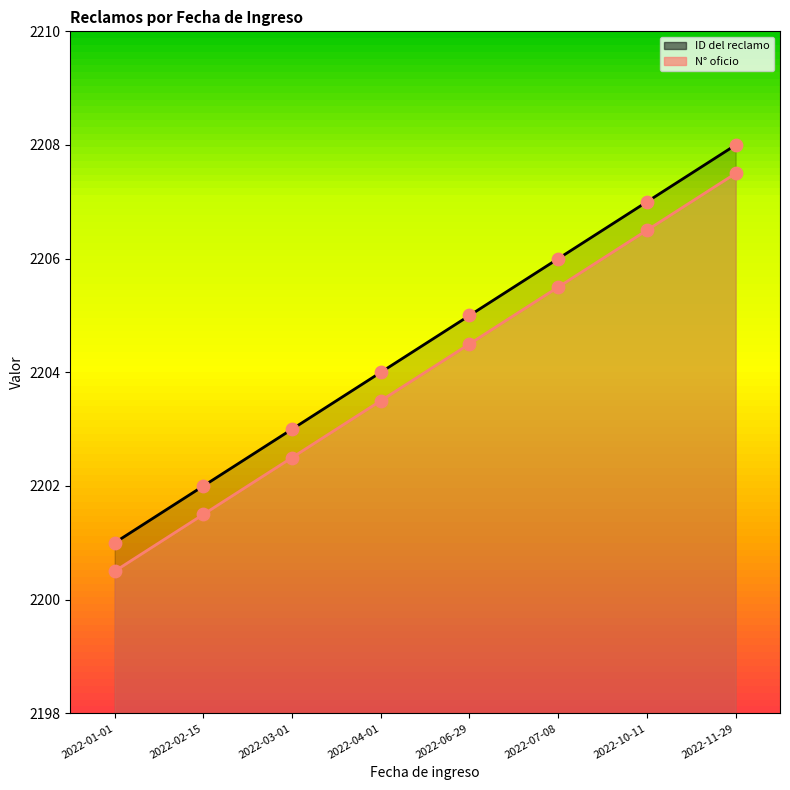

Which series reaches the minimum Y coordinate?

N° oficio